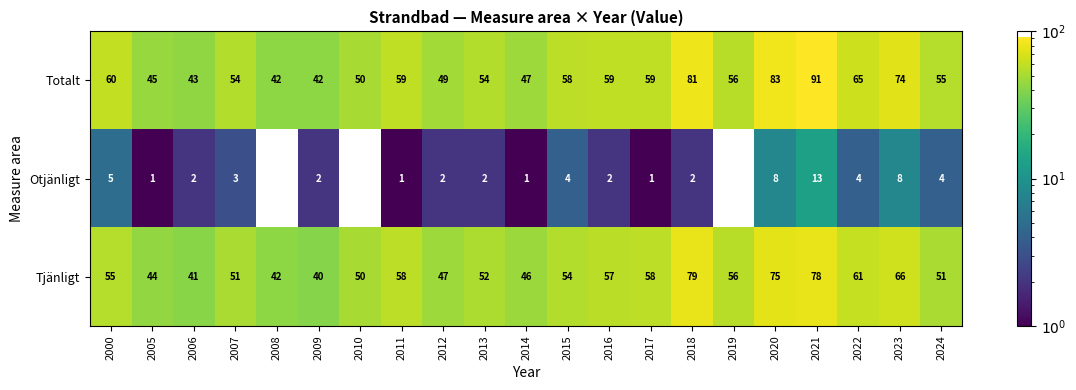

The Totalt series shows 45 at 2005. True or false?

True